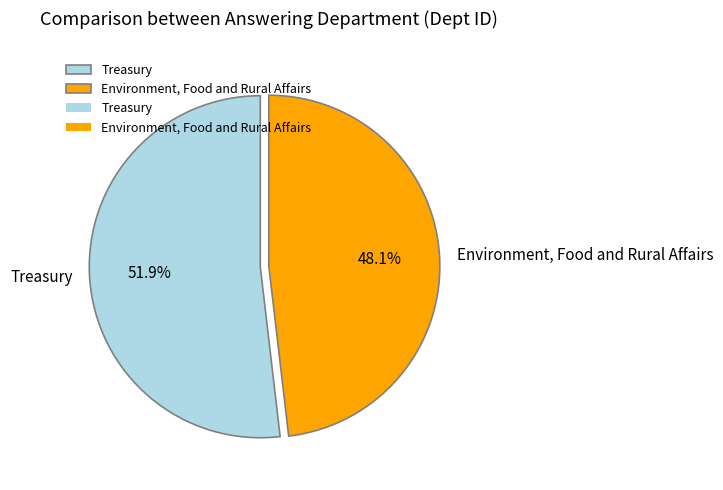

True or false: Environment, Food and Rural Affairs accounts for 48% of the total.

True